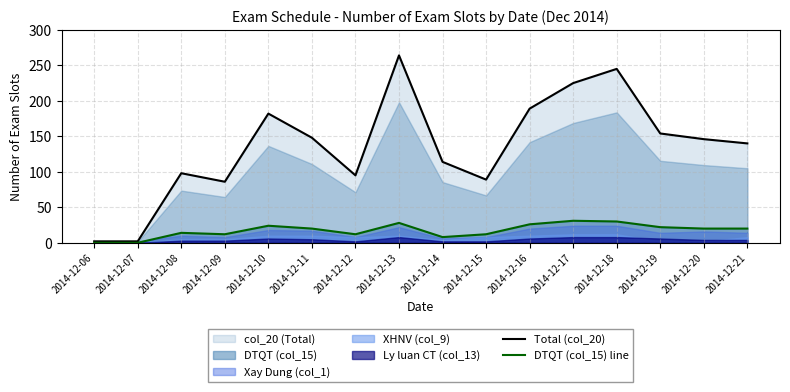

At which category does Total (col_20) reach its first local peak?

2014-12-08